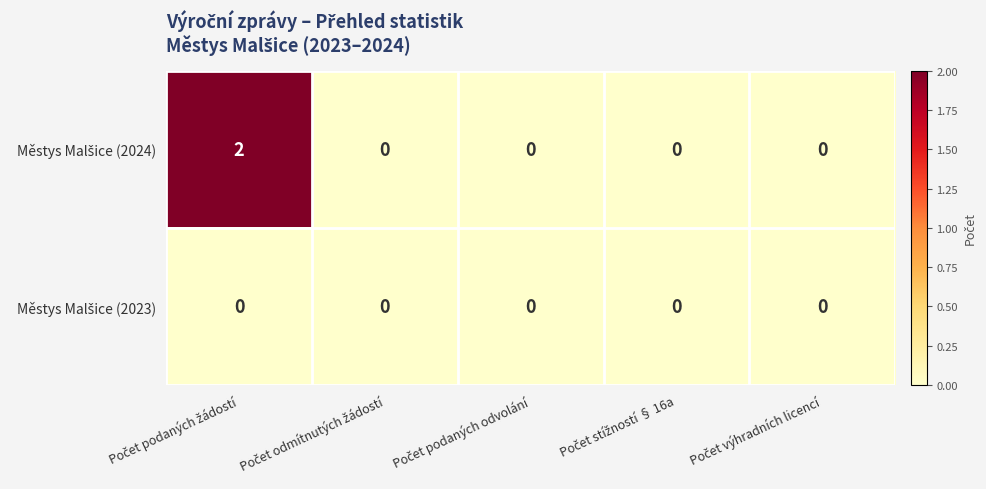

Count the number of data series in this chart.

2